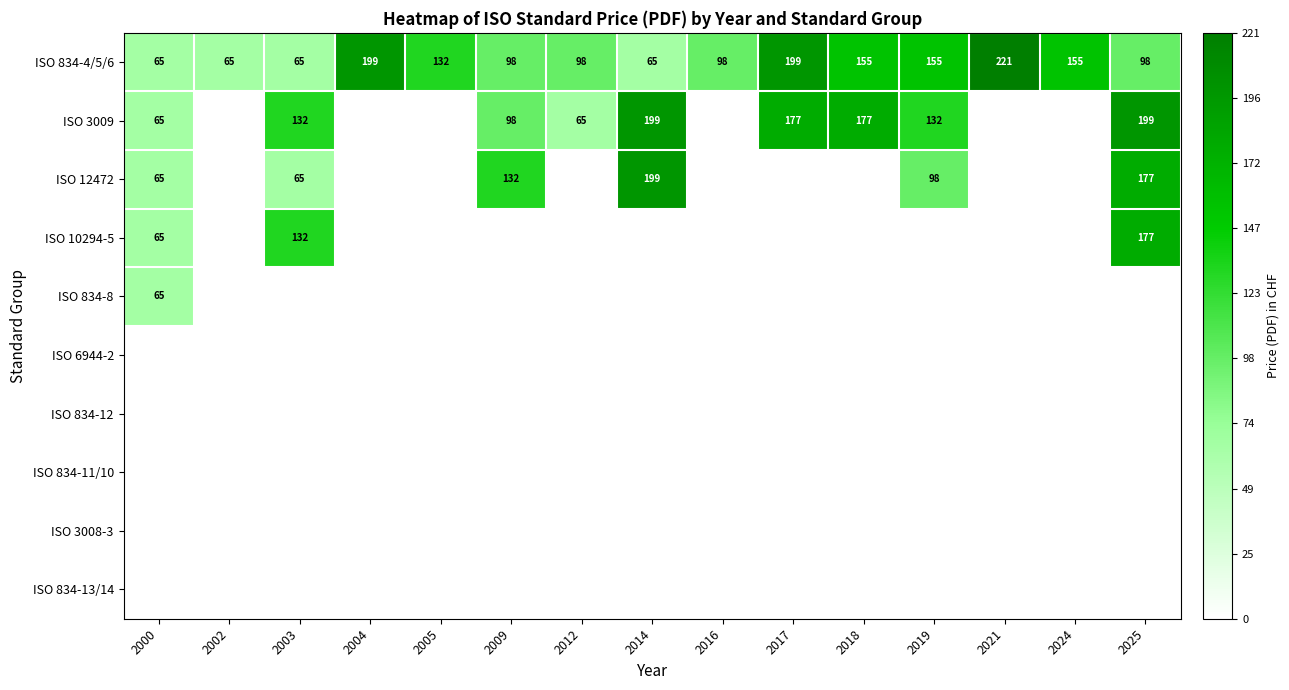

At which category does the chart reach its minimum across all series?

2002